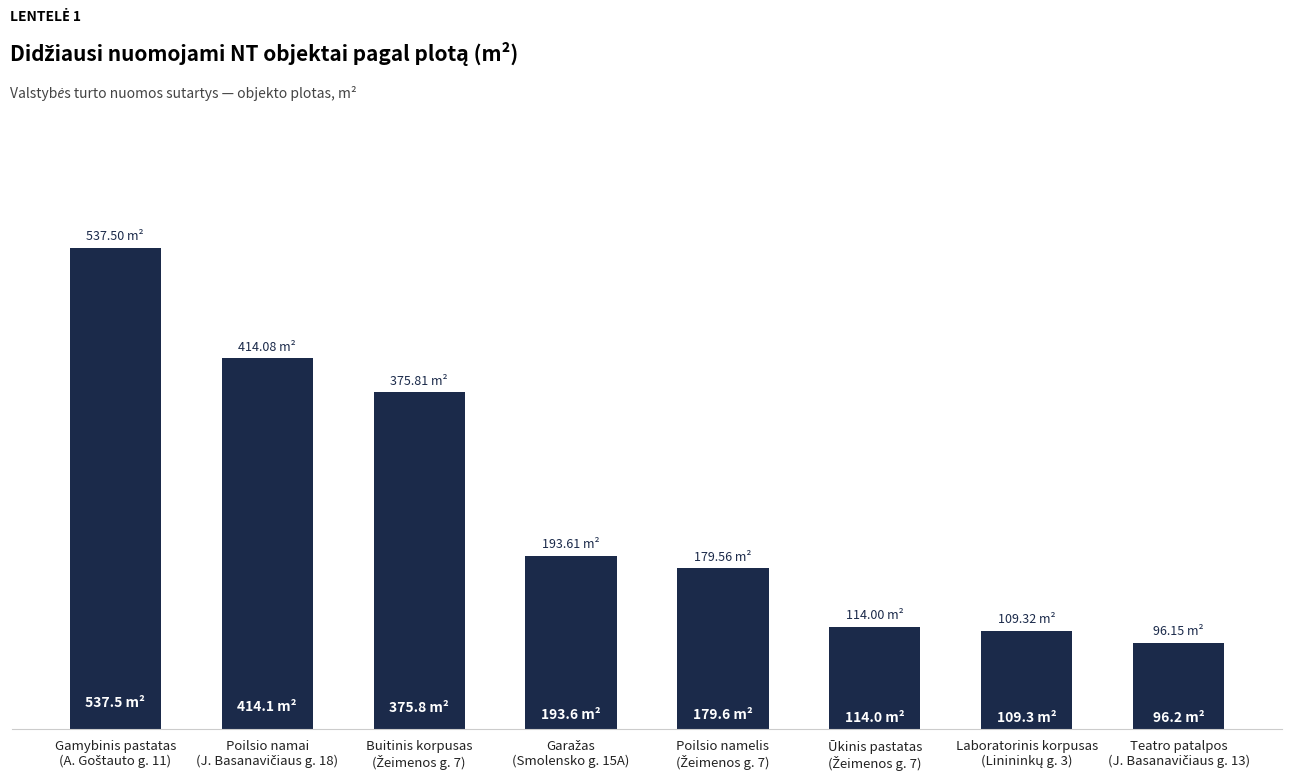

Does the chart contain any negative values?

No